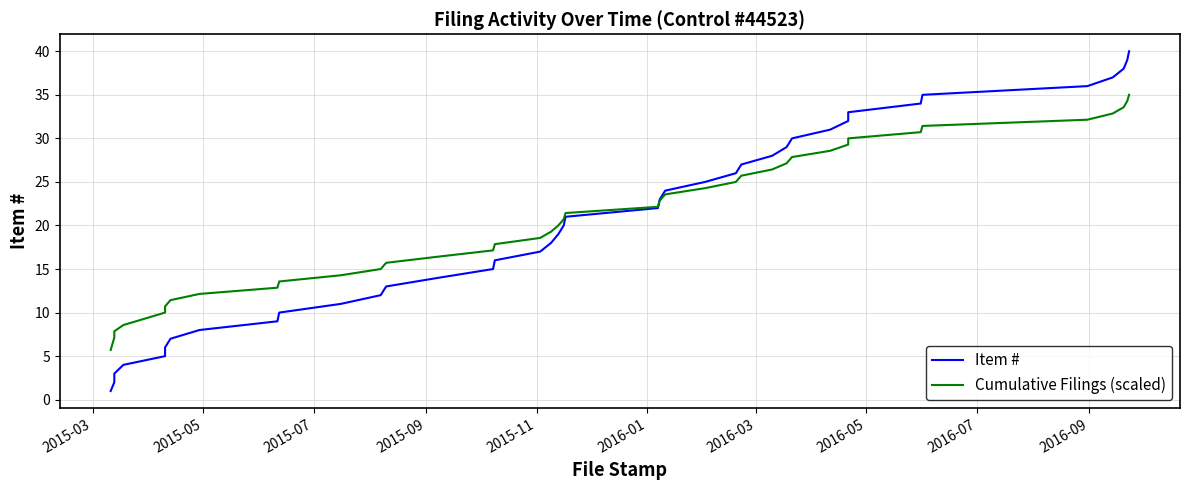

True or false: Item # and Cumulative Filings (scaled) intersect in this chart.

True